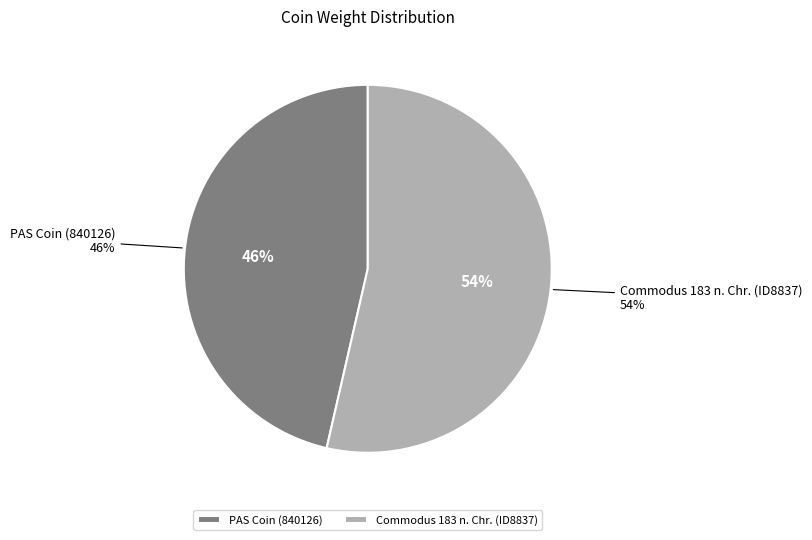

To the nearest percent, what portion does Commodus 183 n. Chr. (ID8837) represent?

54%